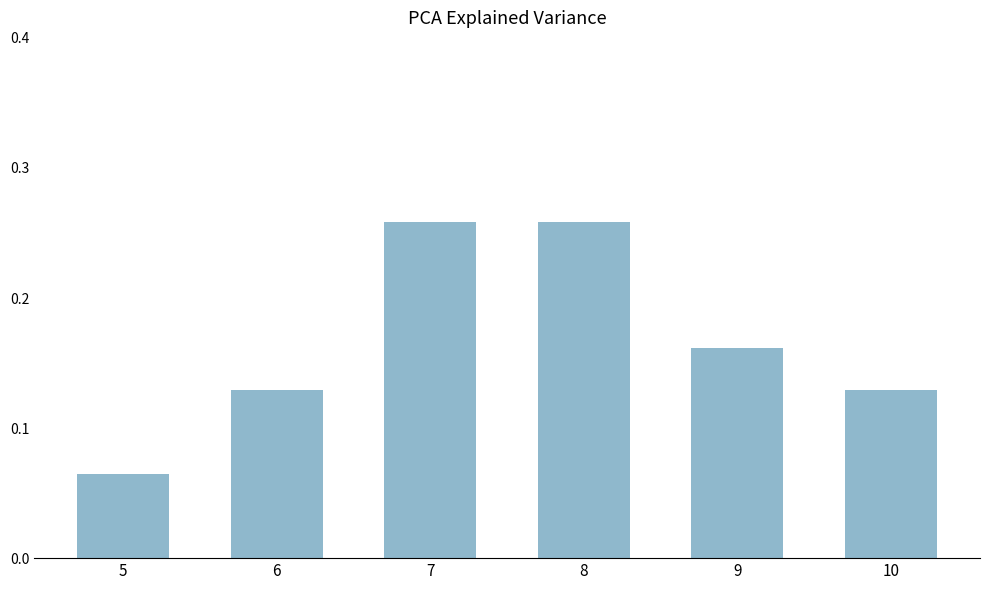

True or false: the data shows 0.4 at 7.

False